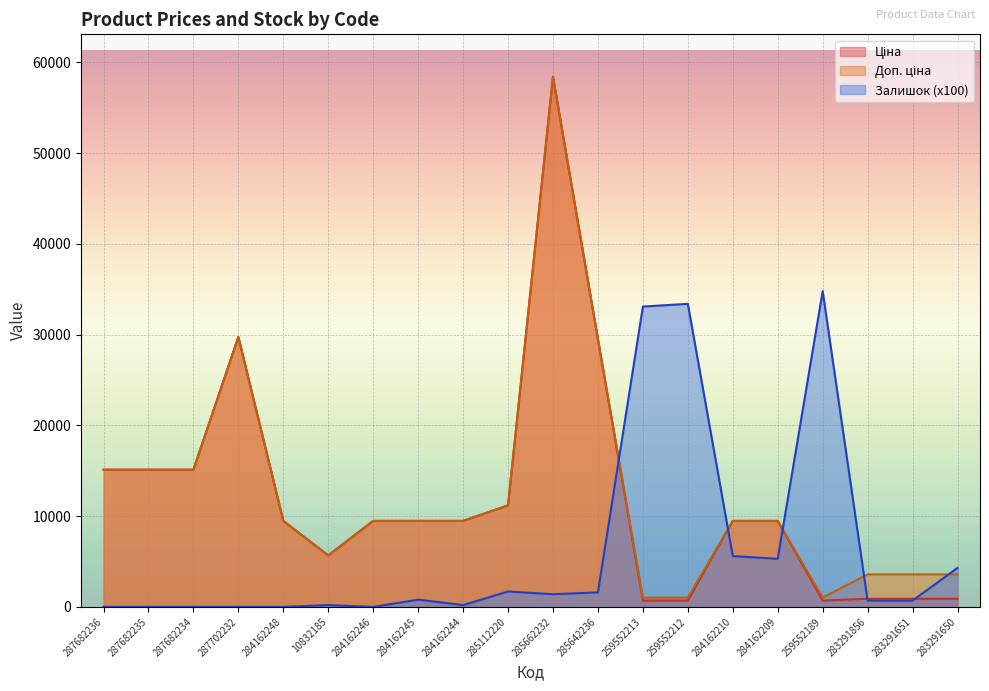

Between 287702232 and 283291651, which series saw the biggest shift?

Ціна